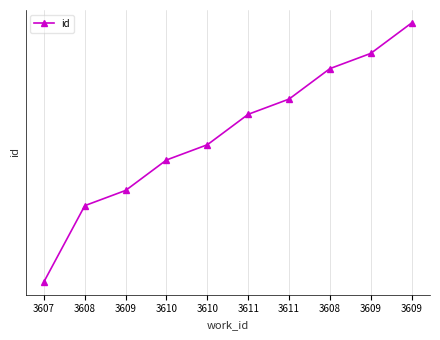

List the labels in order of value, smallest first.

3607, 3608, 3609, 3610, 3610, 3611, 3611, 3608, 3609, 3609